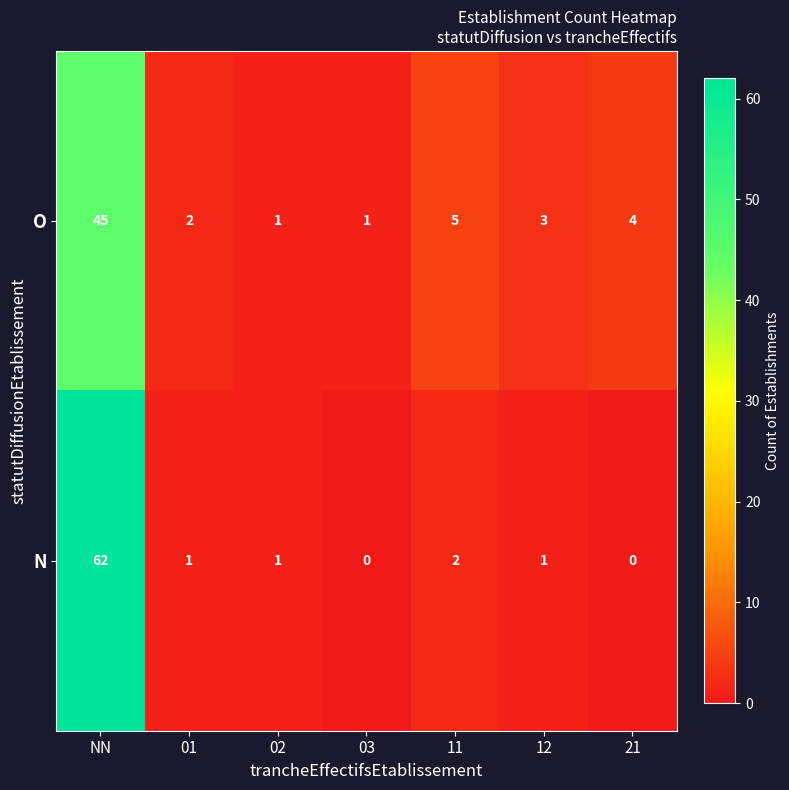

At which category is the sum across all series the highest?

NN